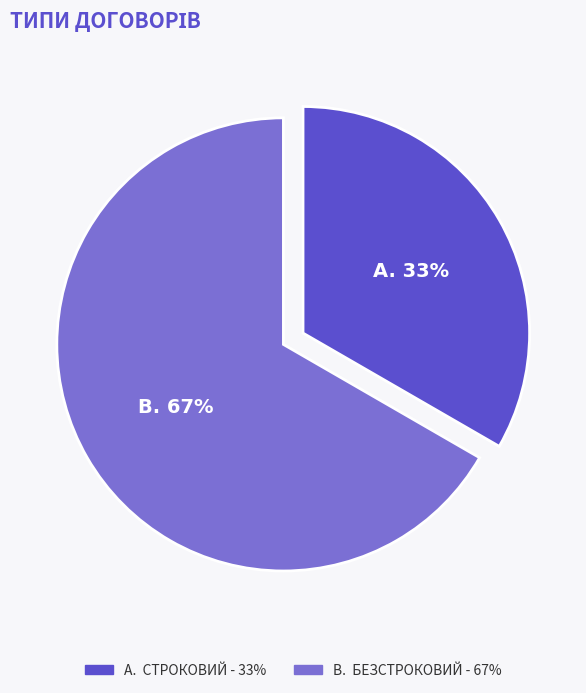

Is there any slice that represents more than half of the pie?

Yes